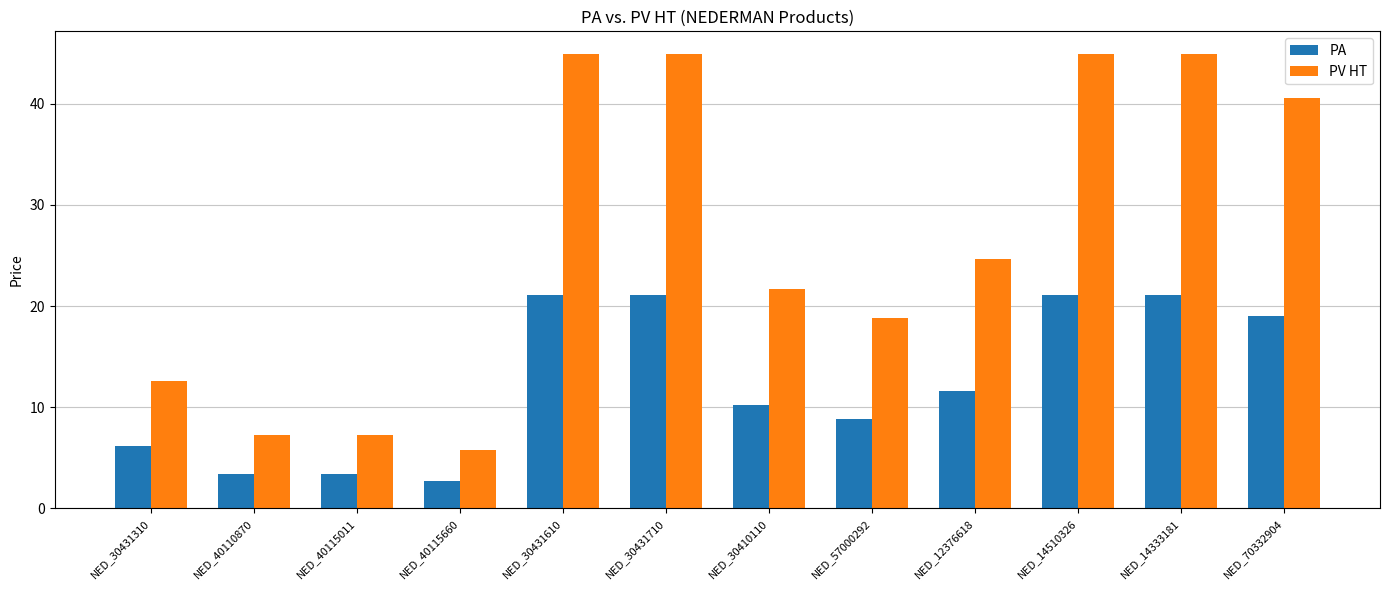

Which series has the widest spread of values?

PV HT